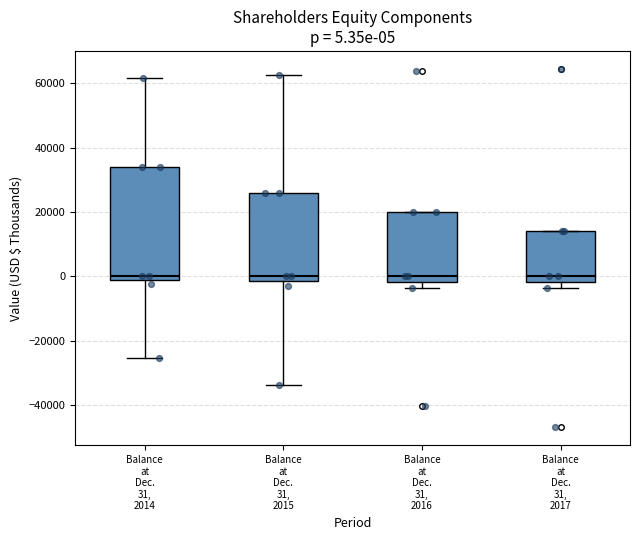

Which box is the tallest, from its lower edge to its upper edge?

Balance at Dec. 31, 2014